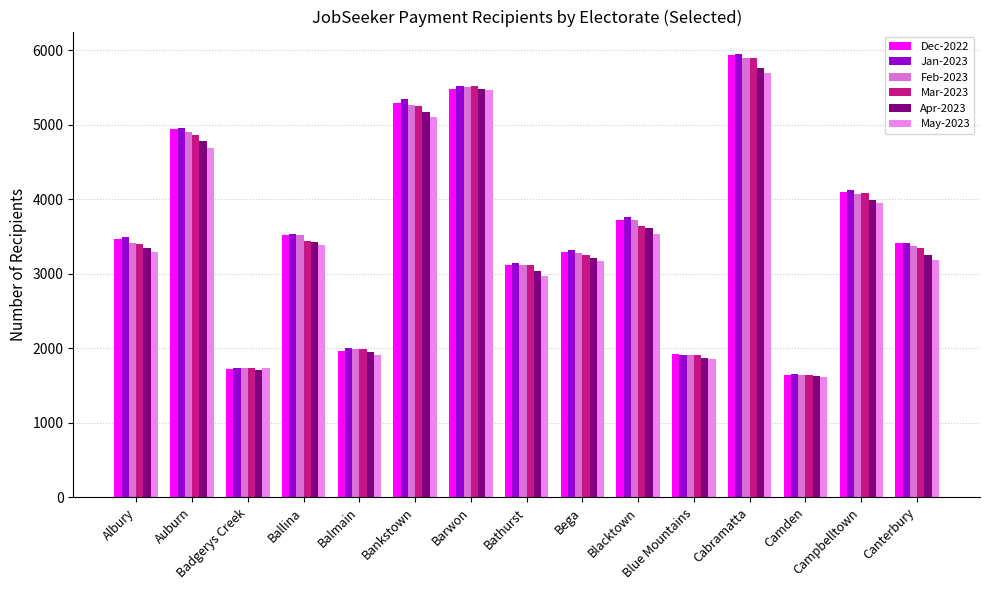

The Feb-2023 series shows 752.8 at Blue Mountains. True or false?

False